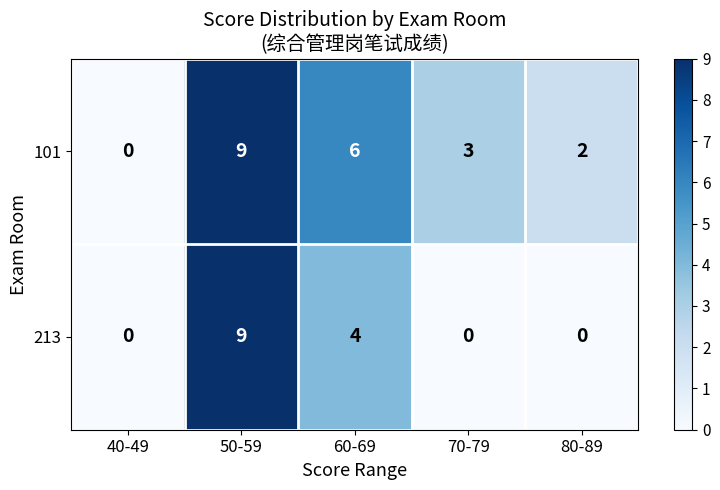

Reading left to right, extract all data points from this chart.

101: 0	9	6	3	2
213: 0	9	4	0	0